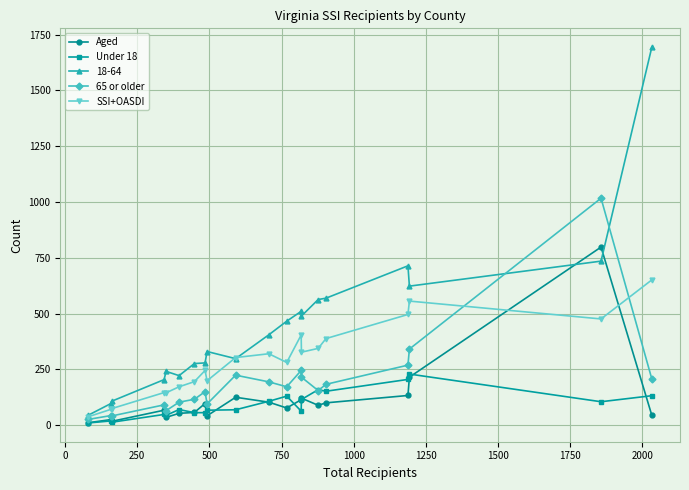

What is the maximum value for Aged?

798